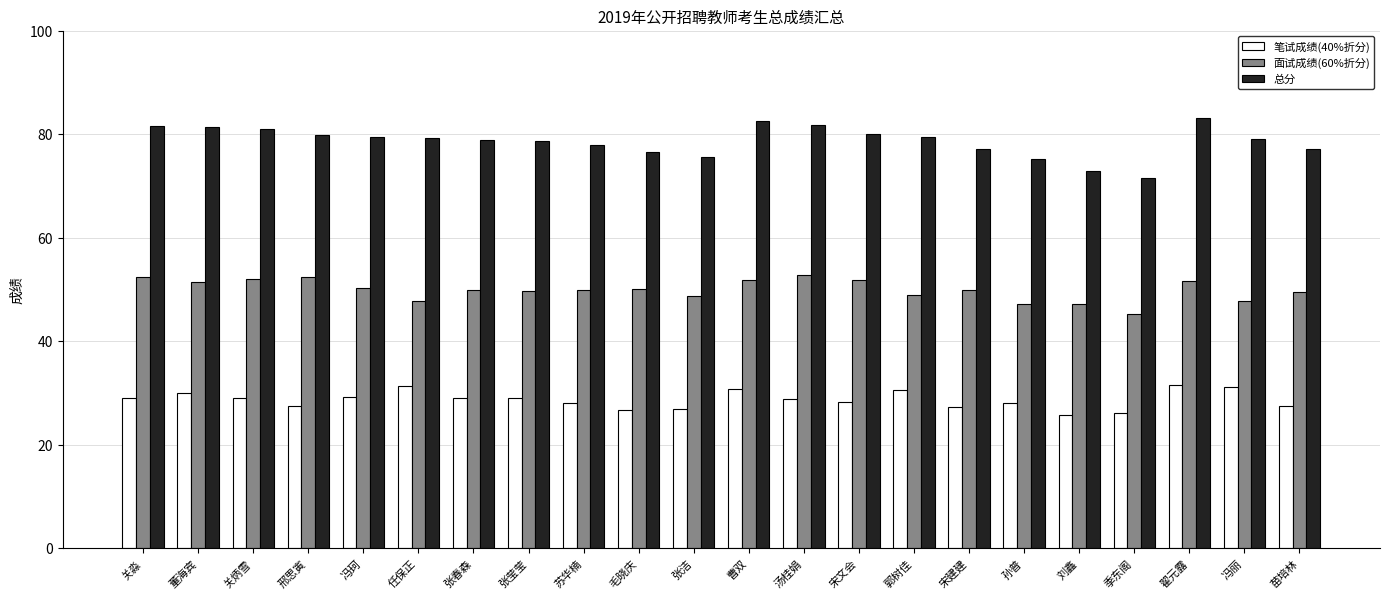

Is it true that 面试成绩(60%折分) equals 69.0 at 翟元露?

False